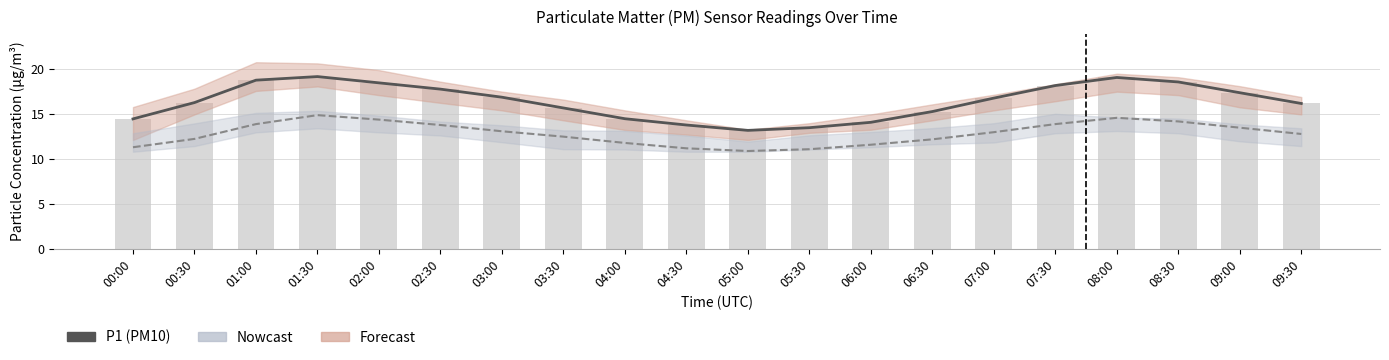

How many groups of bars are there?

20